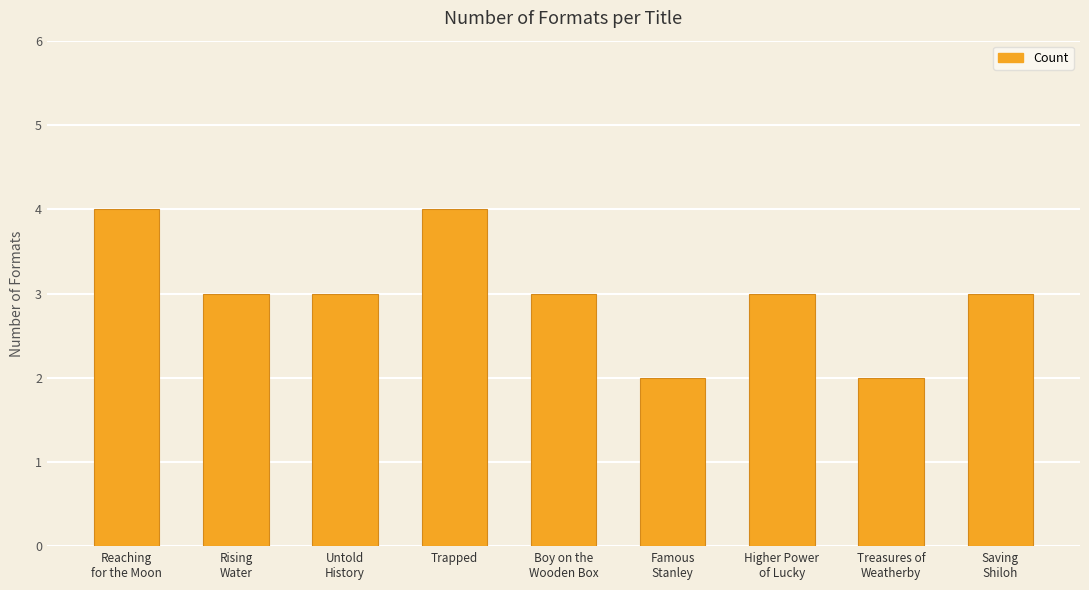

What is the value of the 5th bar from the left?

3